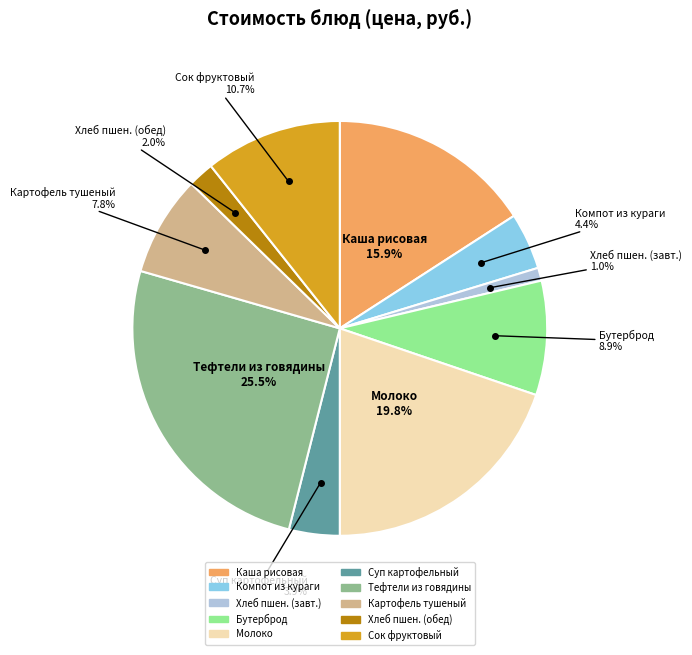

Is there any slice that represents more than half of the pie?

No